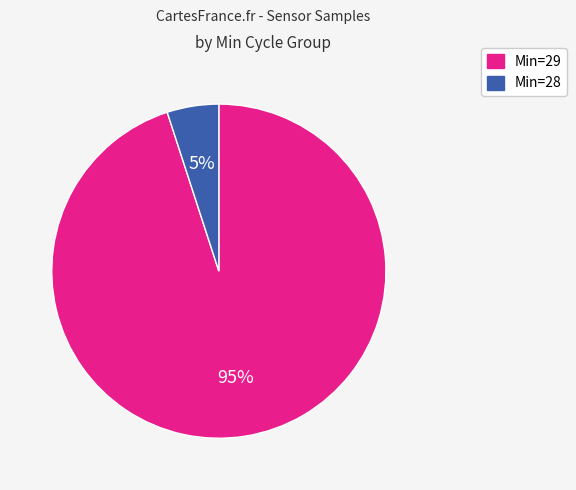

To the nearest percent, what is the combined percentage of Min=28 and Min=29?

100%